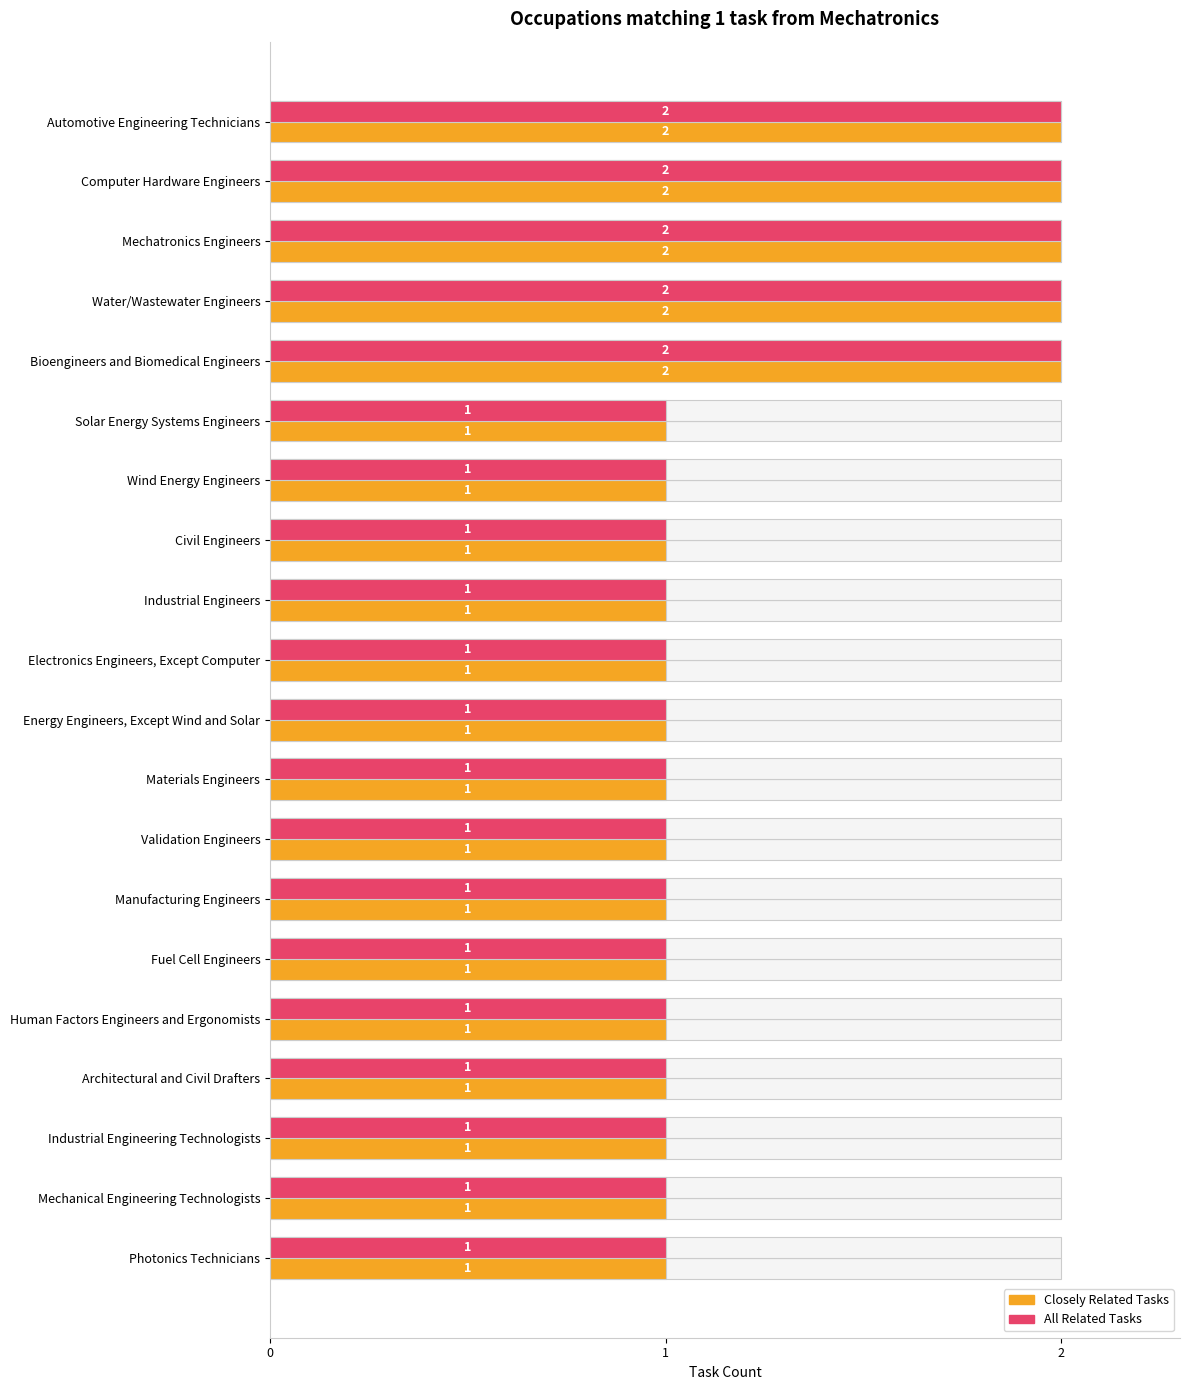

Which series has the widest spread of values?

Closely Related Tasks